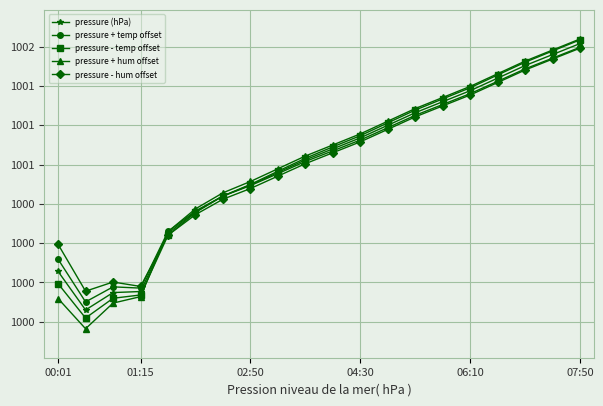

Does the chart have visible grid lines?

Yes